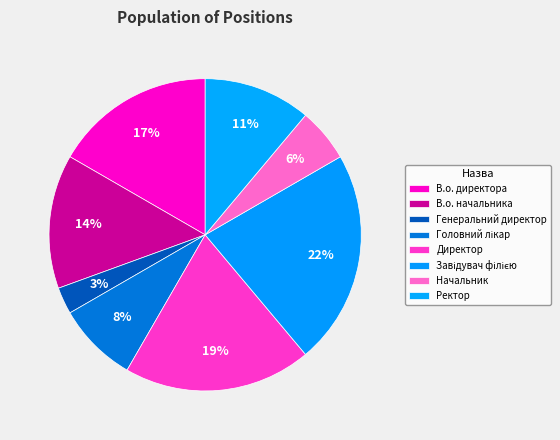

How many slices are in this pie chart?

8